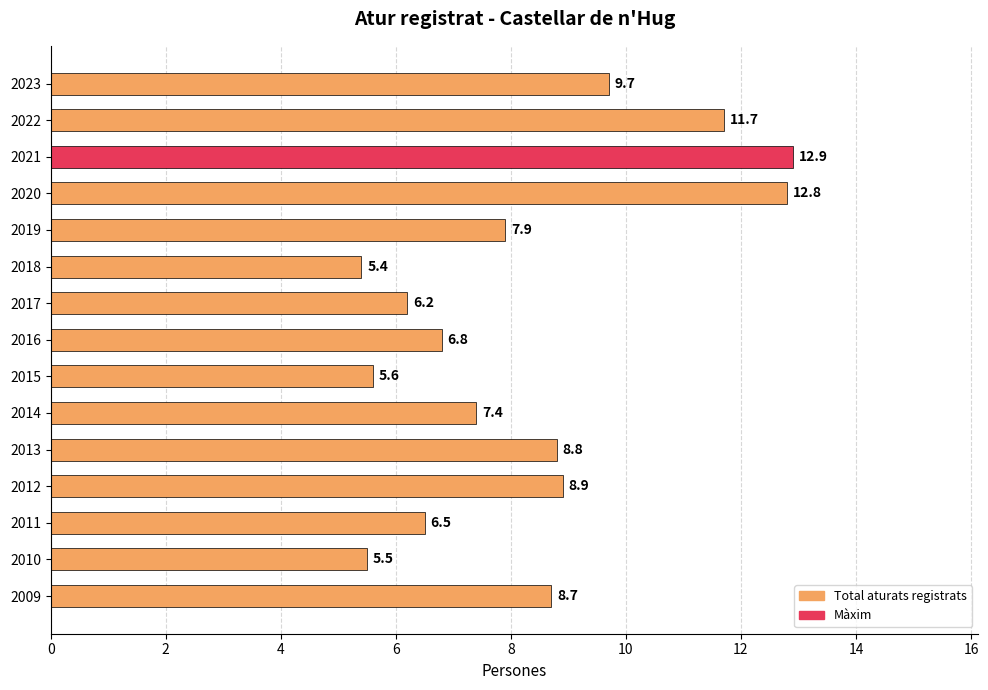

Reading top to bottom, what are all the values shown in this chart?

9.7	11.7	12.9	12.8	7.9	5.4	6.2	6.8	5.6	7.4	8.8	8.9	6.5	5.5	8.7